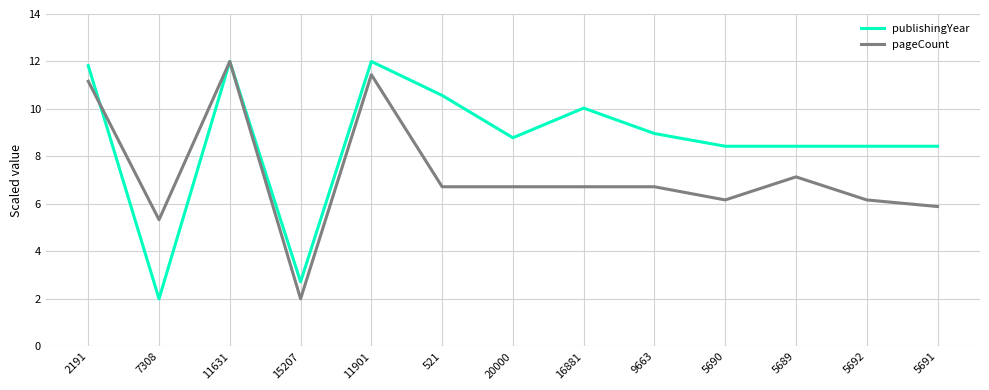

Reading left to right, transcribe all the data shown in this chart.

publishingYear: 11.8	2.0	12.0	2.7	12.0	10.6	8.8	10.0	9.0	8.4	8.4	8.4	8.4
pageCount: 11.2	5.3	12.0	2.0	11.4	6.7	6.7	6.7	6.7	6.2	7.1	6.2	5.9